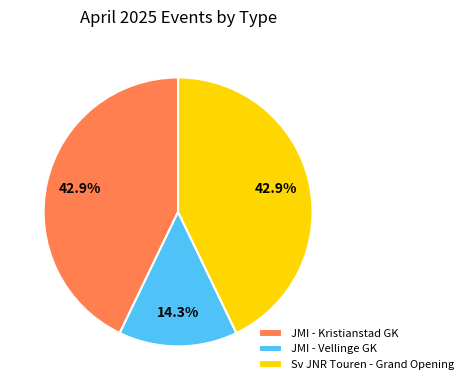

To the nearest percent, what portion does JMI - Vellinge GK represent?

14%